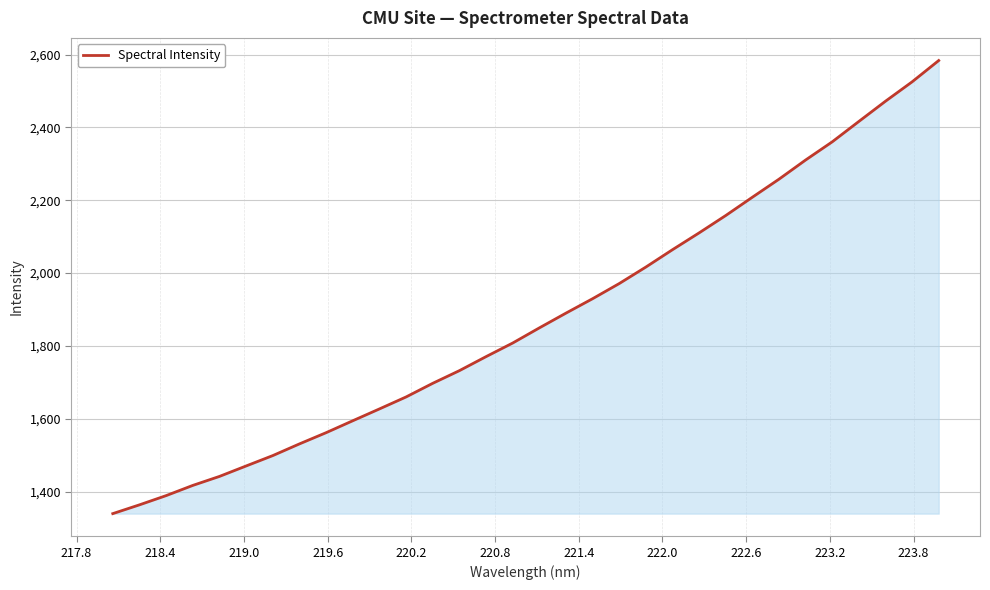

What is the minimum value shown in the chart?

1339.5